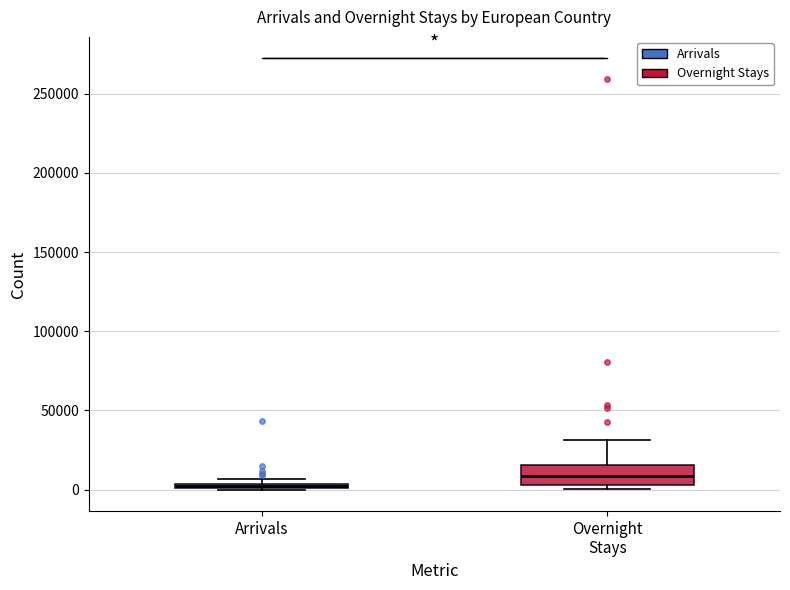

Where is the lower edge of the box for Arrivals on the y-axis? The values are not printed on the chart, so give them approximately, as read against the axis.

0